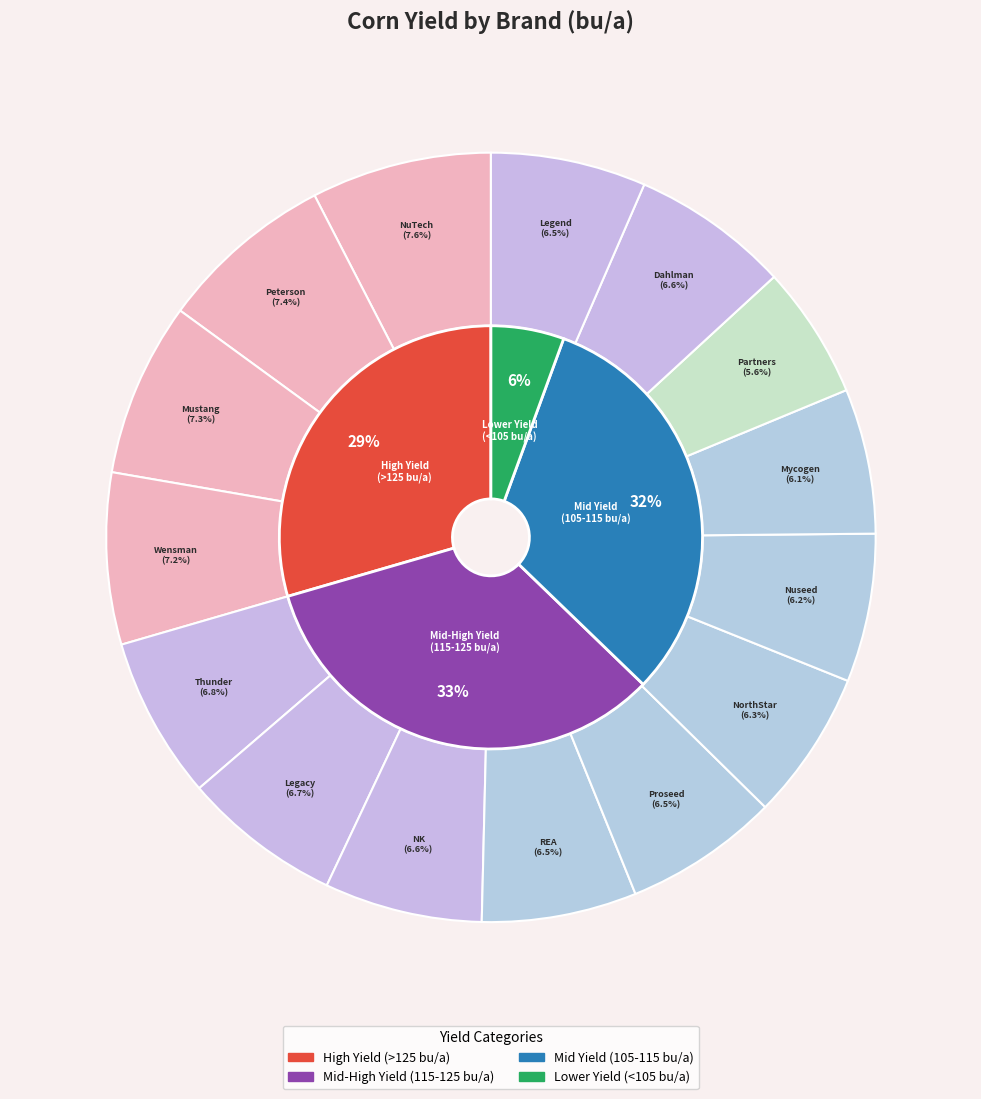

Combined, do Mustang and Thunder account for over 50%?

No